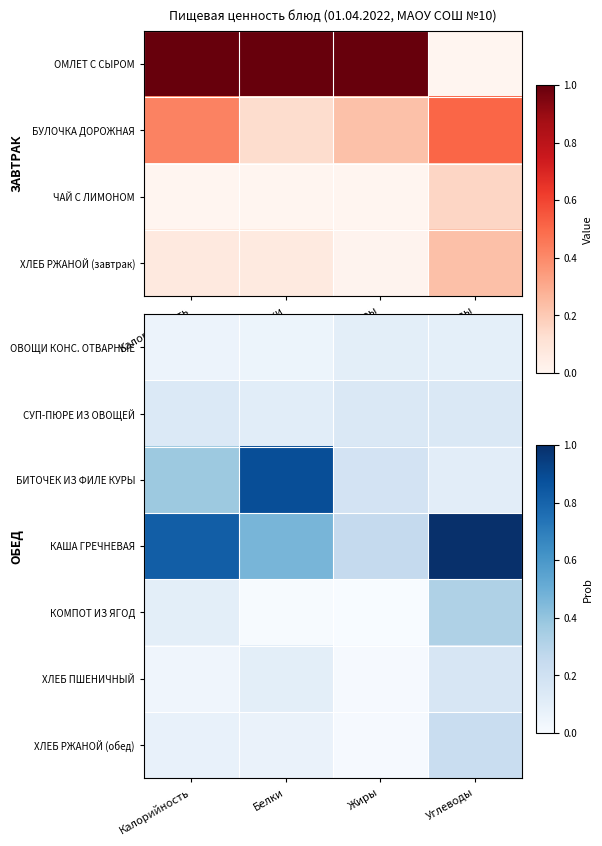

What is the lowest value of the БИТОЧЕК ИЗ ФИЛЕ КУРЫ series?

0.1